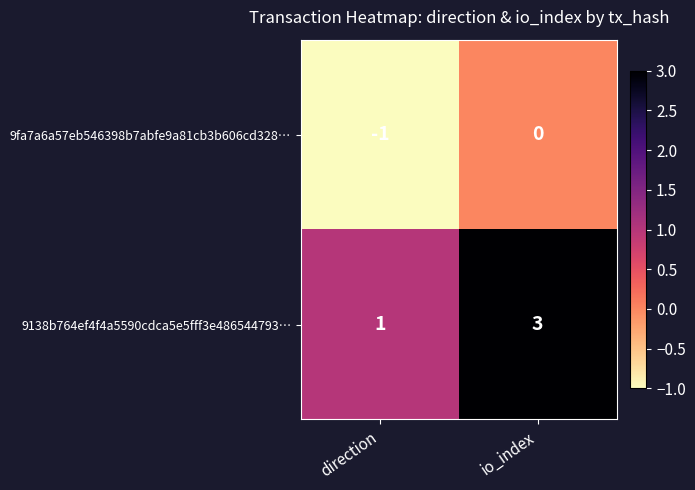

Between direction and io_index, which series saw the biggest shift?

9138b764ef4f4a5590cdca5e5fff3e486544793…